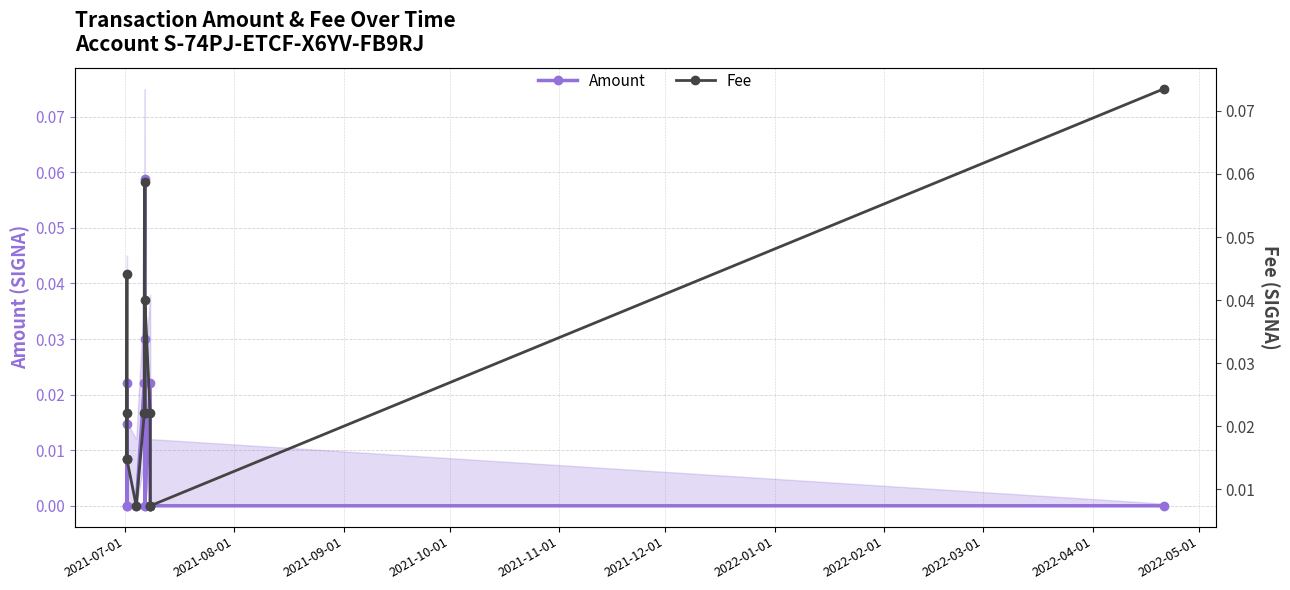

Which series has the largest total across all categories?

Fee